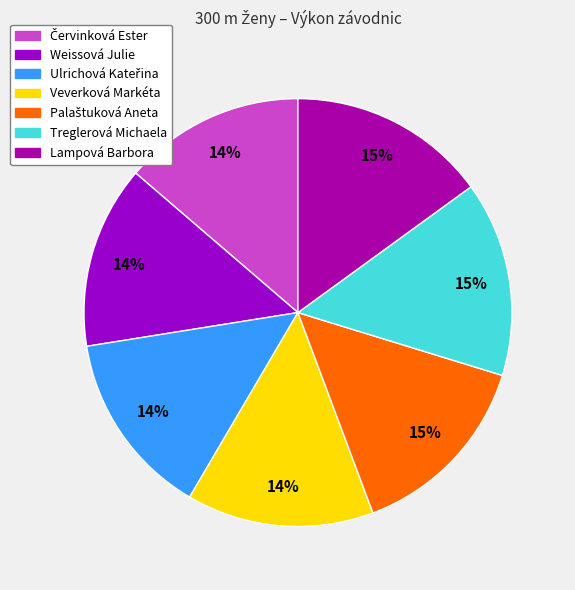

Which has a higher value, Lampová Barbora or Ulrichová Kateřina?

Lampová Barbora